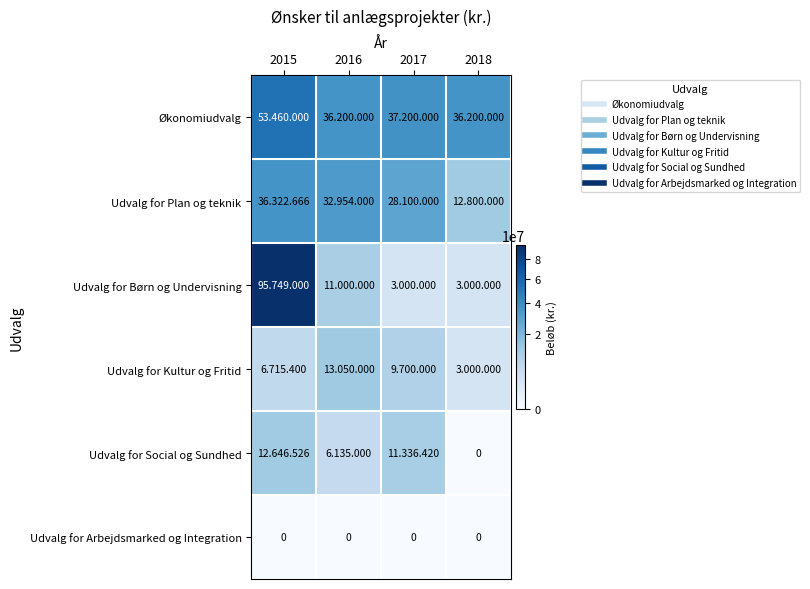

How many data points in Økonomiudvalg are less than 37200000?

2